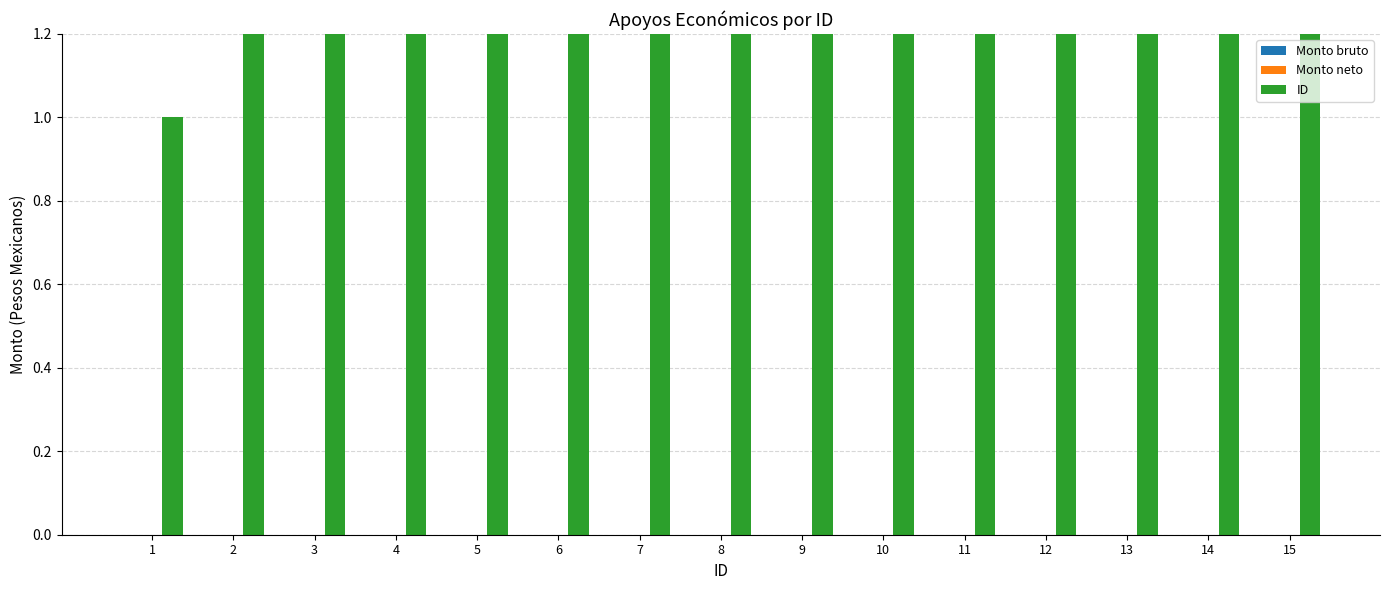

True or false: Monto bruto has a value of 0 at 8.

True